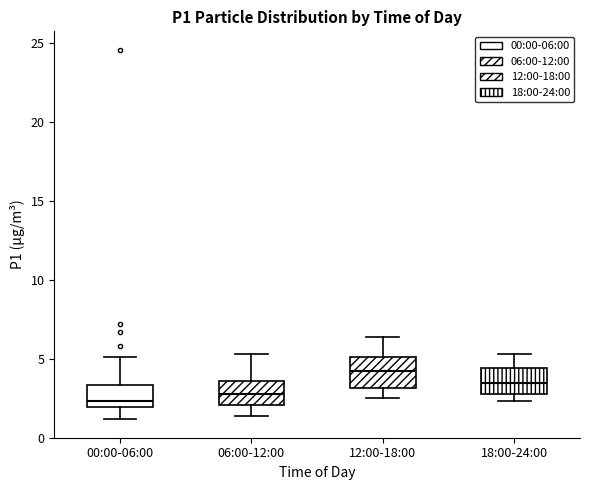

Reading left to right, transcribe this box plot: for each box, give where its median line is, the range the box spans, and where its two whiskers end, as read against the y-axis. The values are not printed on the chart, so give them approximately, as read against the axis.

00:00-06:00: median 2.5, box 2.0 to 3.5, whiskers 1.0 to 5.0
06:00-12:00: median 3.0, box 2.0 to 3.5, whiskers 1.5 to 5.5
12:00-18:00: median 4.5, box 3.0 to 5.0, whiskers 2.5 to 6.5
18:00-24:00: median 3.5, box 3.0 to 4.5, whiskers 2.5 to 5.5